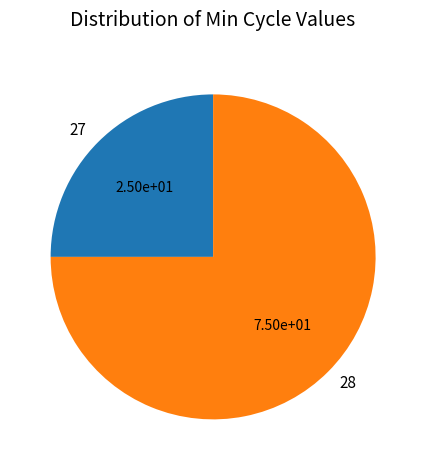

Approximately how many times larger is the value at 27 compared to 28?

0.3